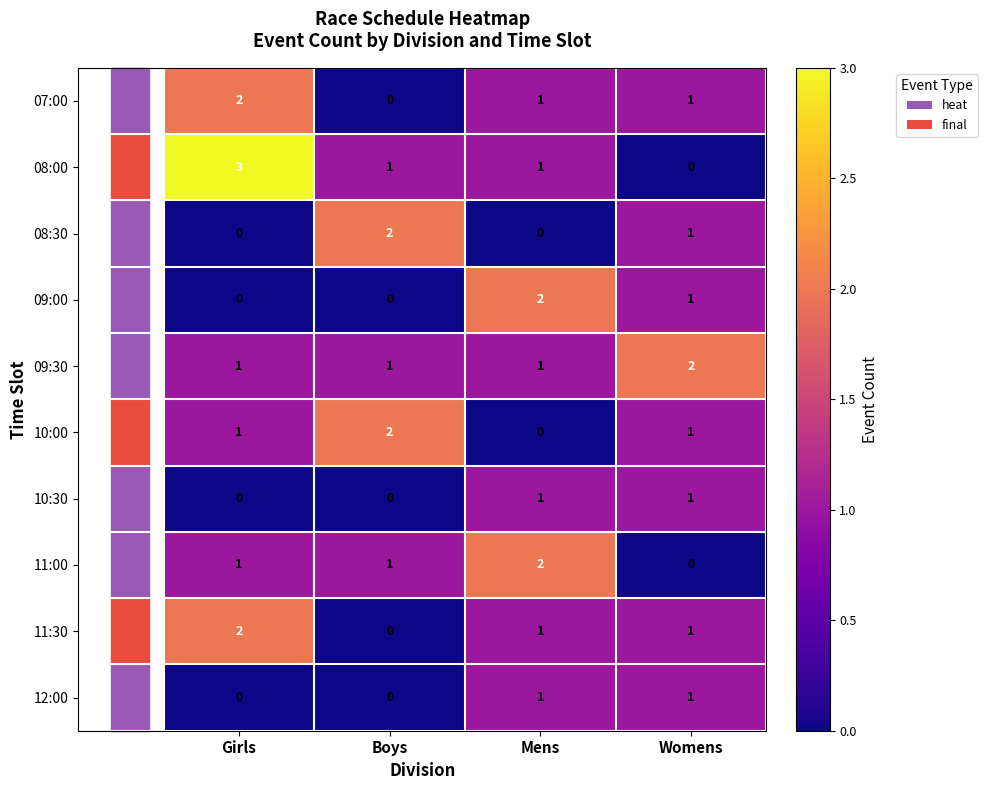

What is the maximum value shown in the chart?

3